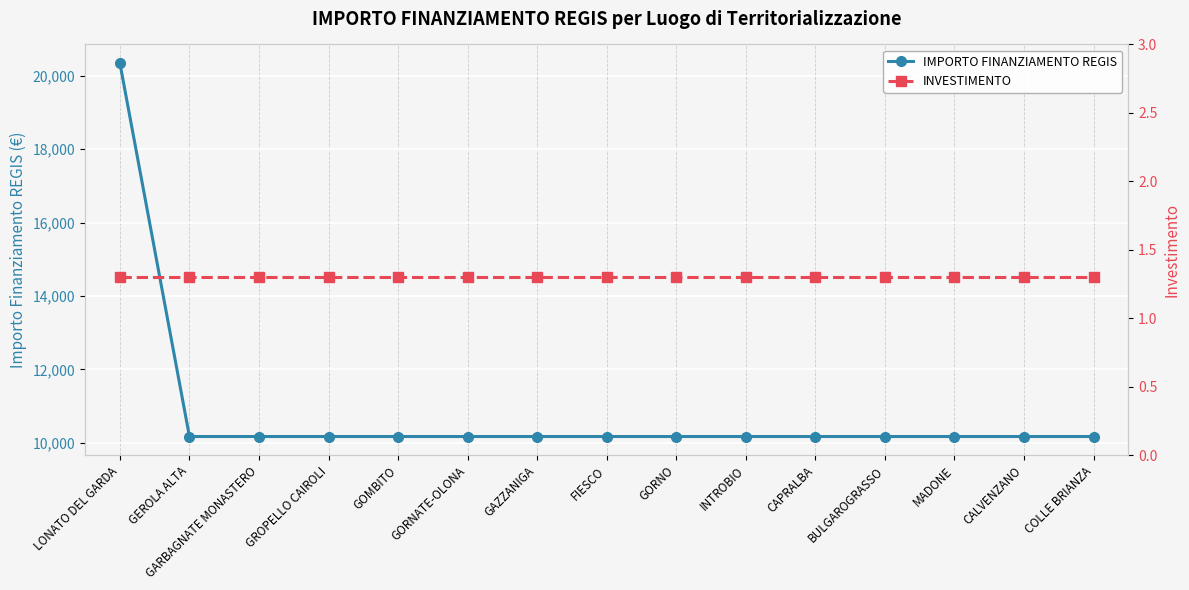

True or false: INVESTIMENTO has more than 0 interior local peaks.

False